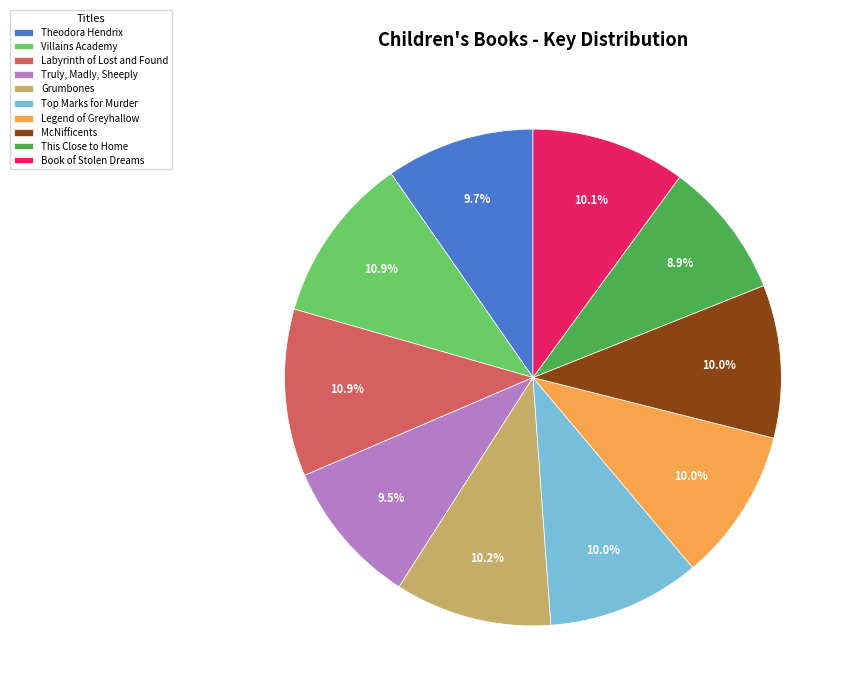

Does any single category account for the majority?

No